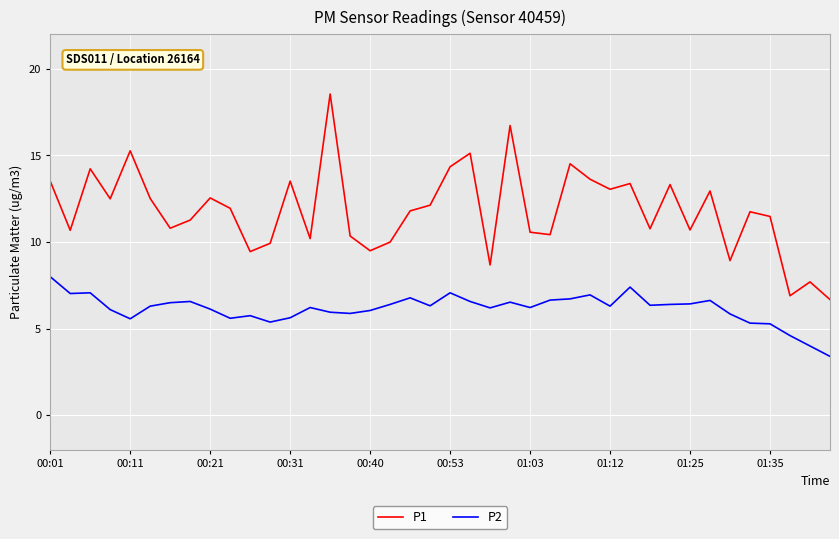

Which series has the largest total across all categories?

P1